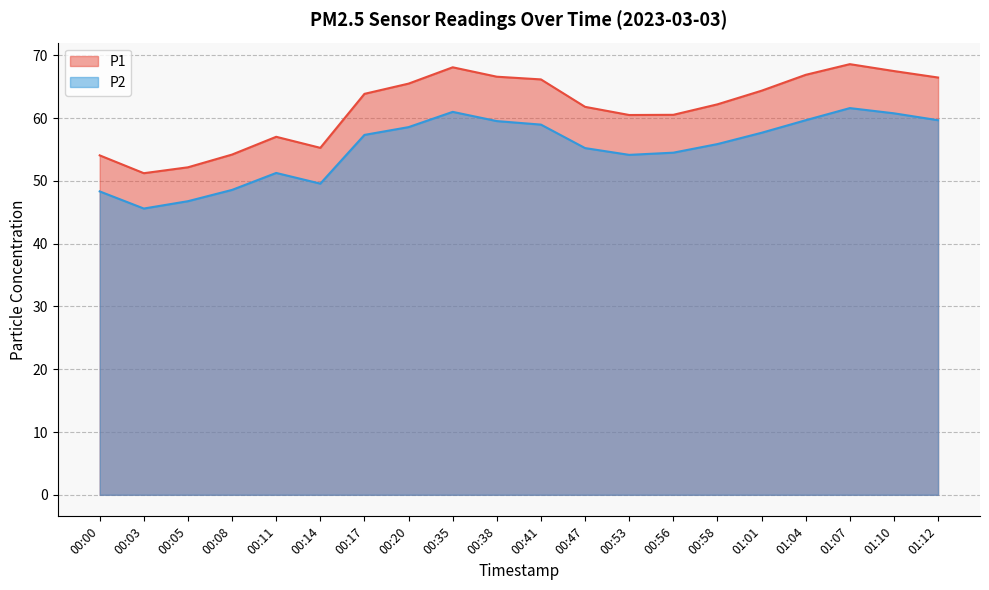

Which series has the widest spread of values?

P1